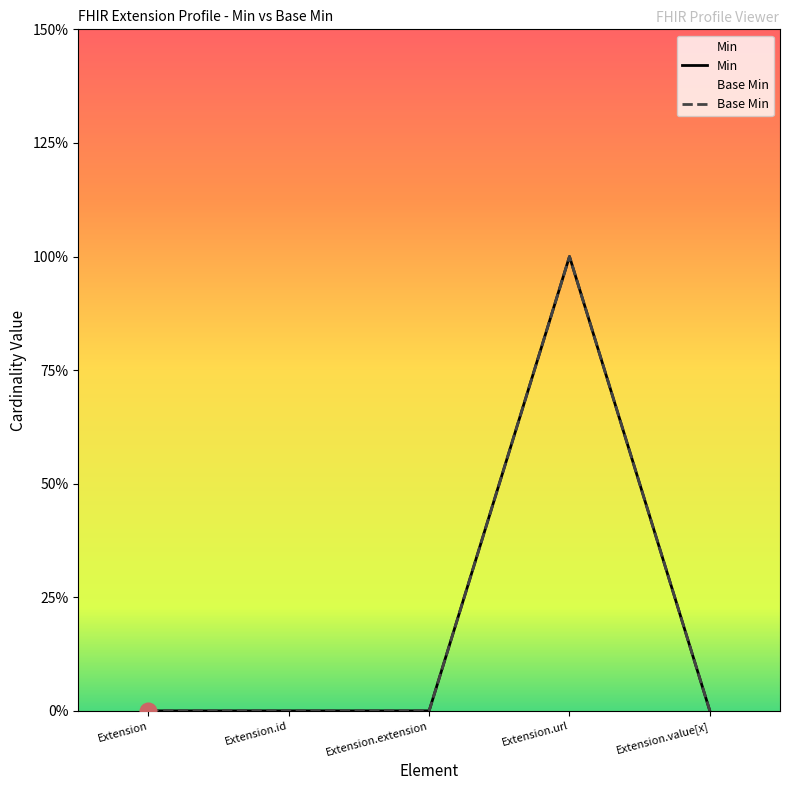

What is the label of the 2nd point from the left?

Extension.id